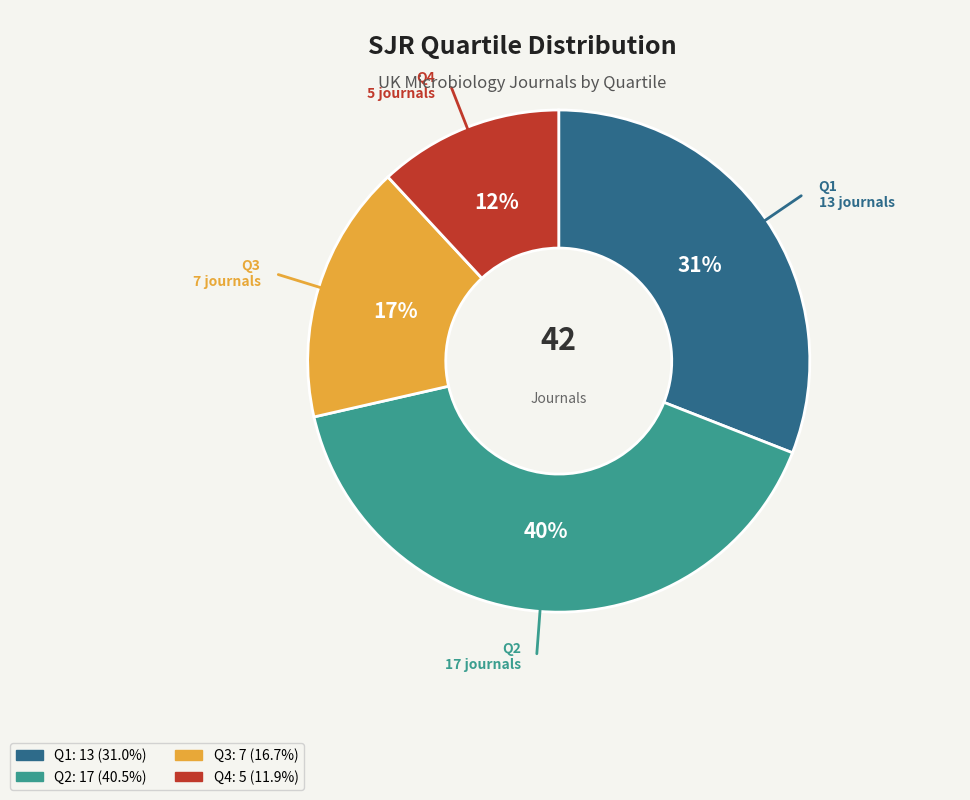

What is the ratio of the value at Q4 to the value at Q2?

0.3